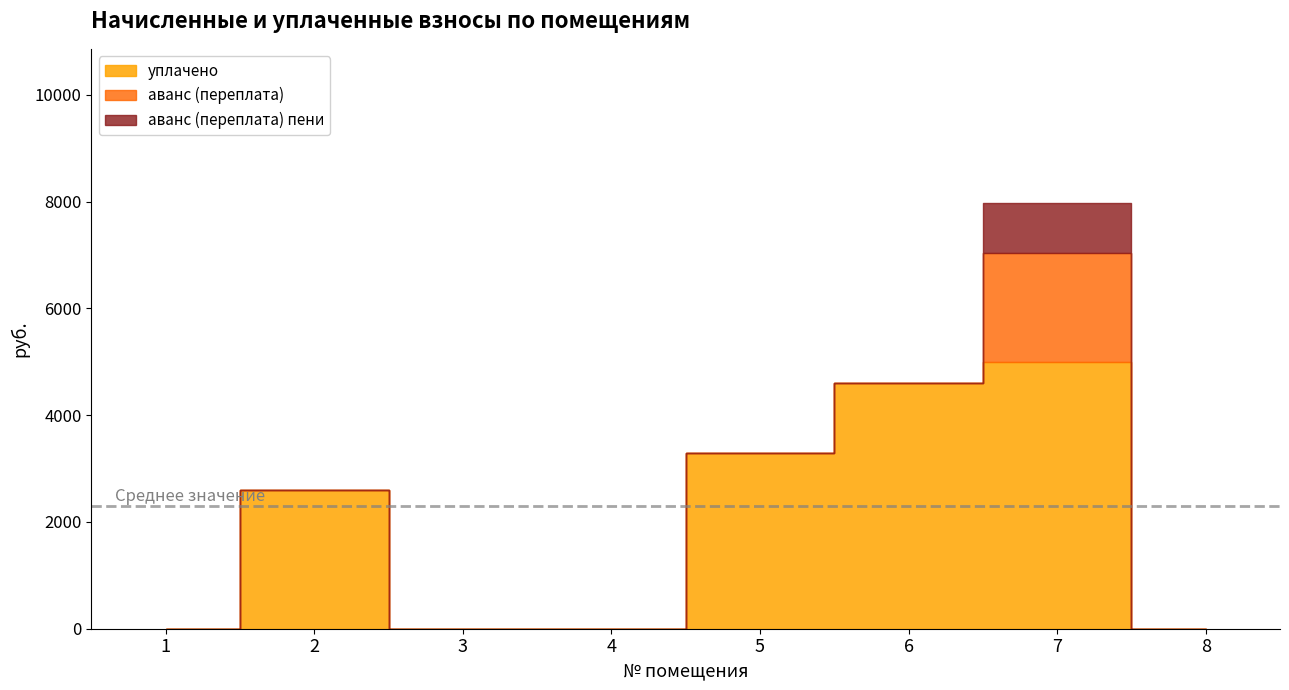

At how many categories does at least one series exceed 3350?

2